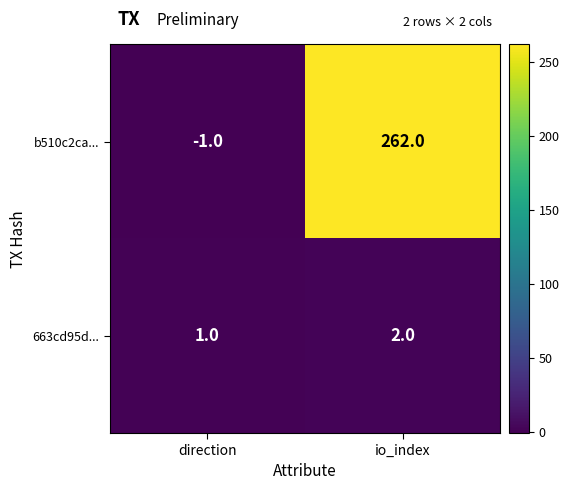

Between direction and io_index, which series saw the biggest shift?

b510c2ca...